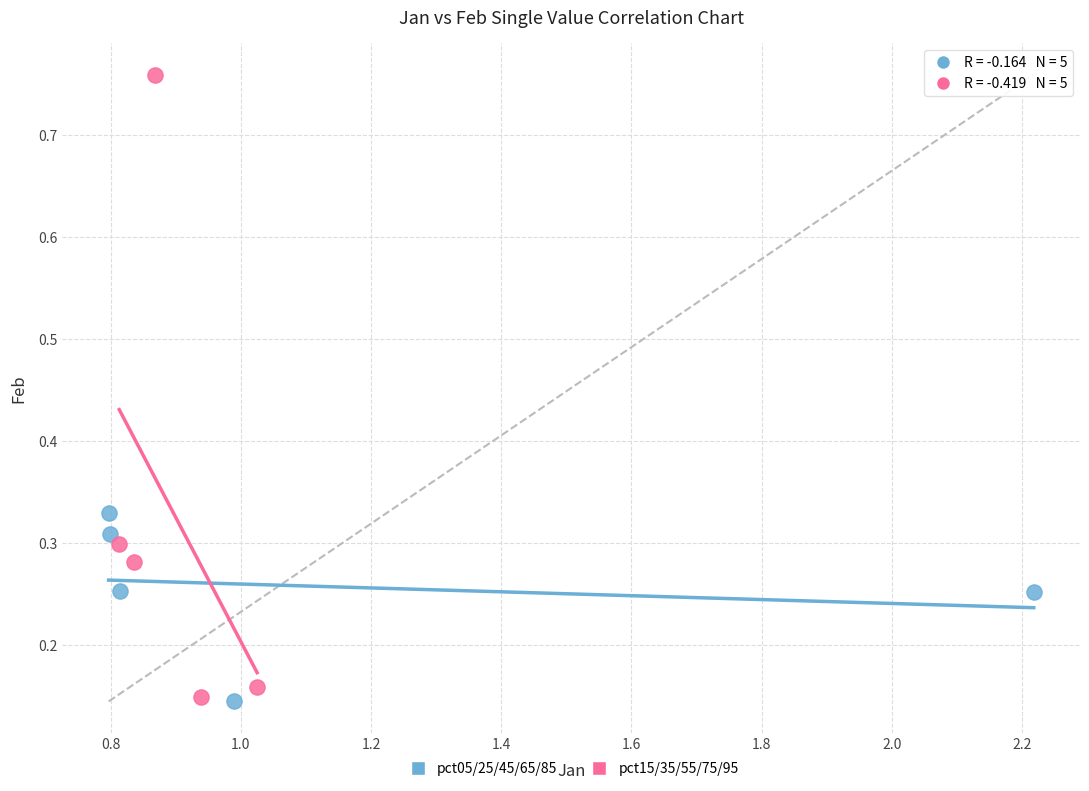

Which series reaches the maximum Y coordinate?

pct15/35/55/75/95